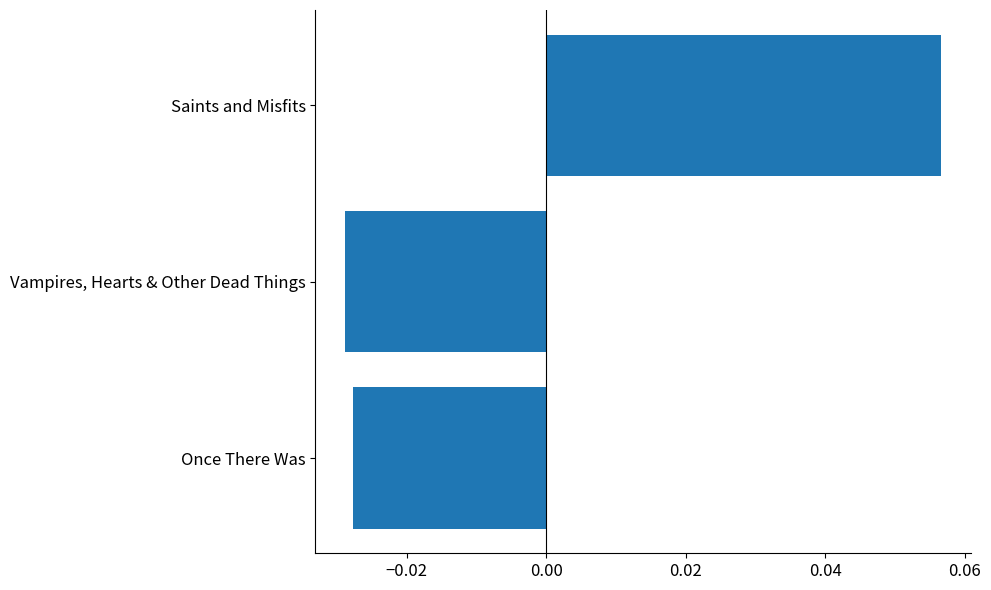

Which label corresponds to the largest value in the chart?

Saints and Misfits